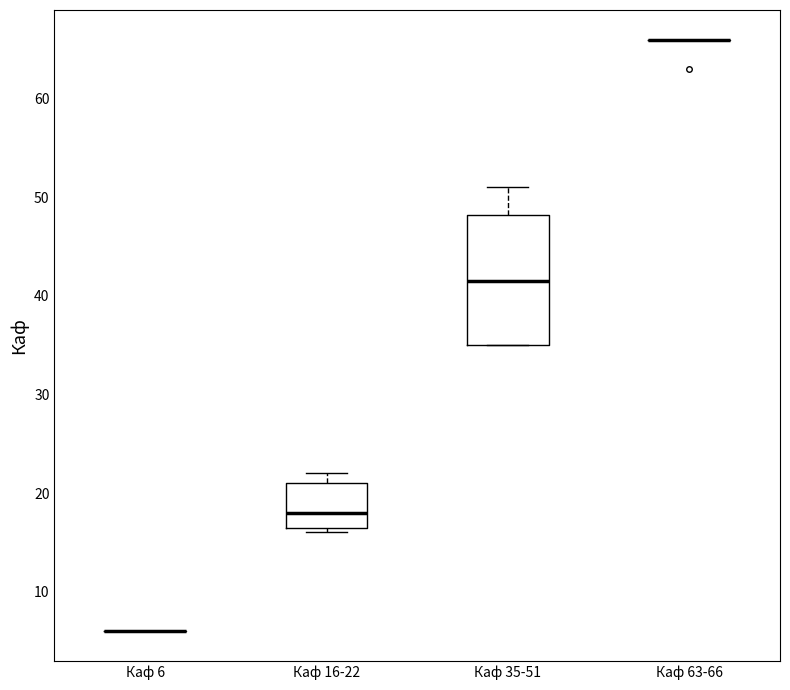

Reading left to right, transcribe this box plot: for each box, give where its median line is, the range the box spans, and where its two whiskers end, as read against the y-axis. The values are not printed on the chart, so give them approximately, as read against the axis.

Каф 6: box collapsed to a line at 6, whiskers 6 to 6
Каф 16-22: median 18, box 17 to 21, whiskers 16 to 22
Каф 35-51: median 42, box 35 to 48, whiskers 35 to 51
Каф 63-66: box collapsed to a line at 66, whiskers 66 to 66